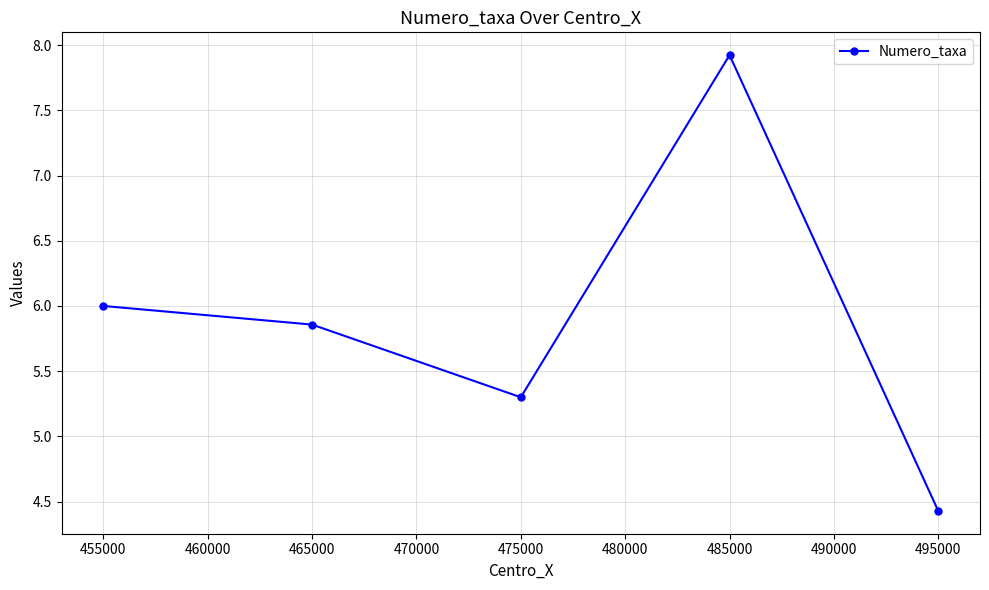

Rank the categories by value from lowest to highest.

495000, 475000, 465000, 455000, 485000